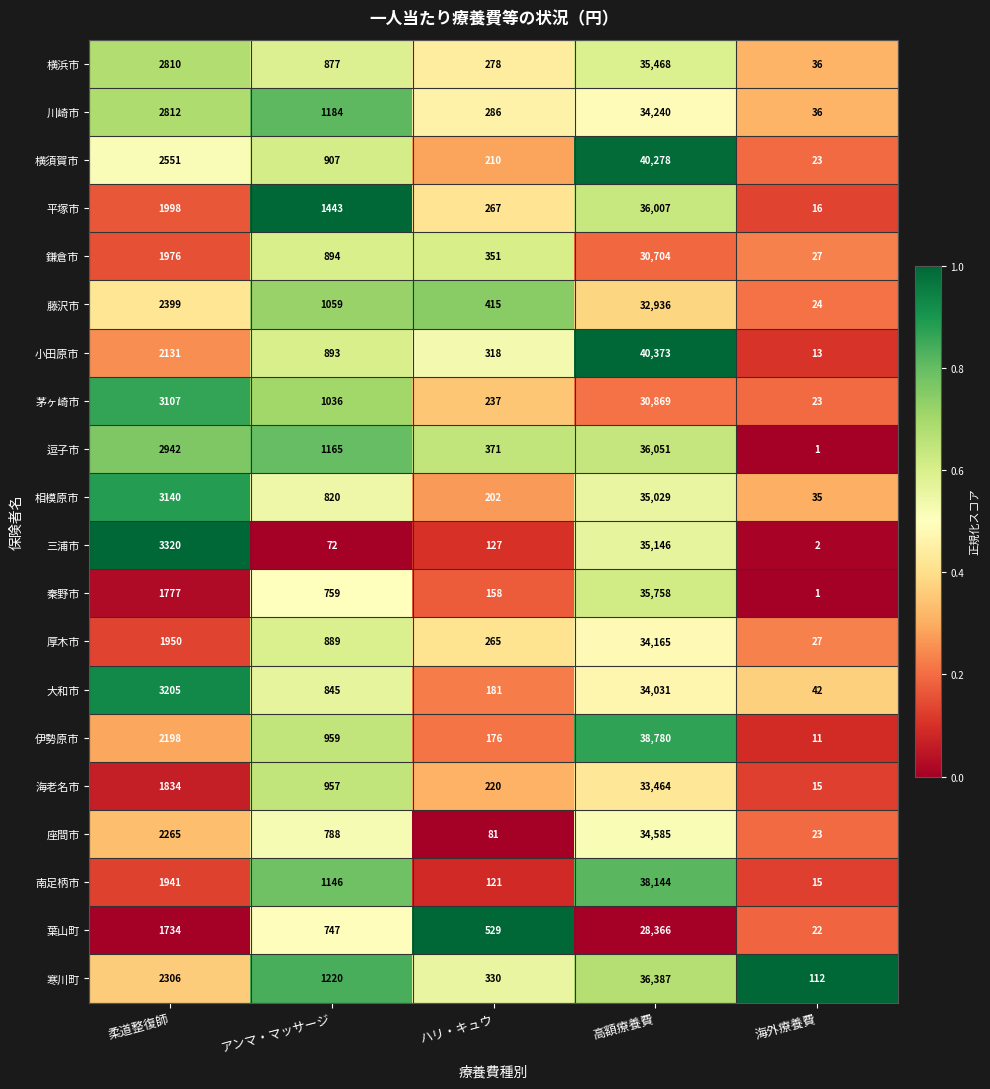

Which category has the highest value across all series?

高額療養費